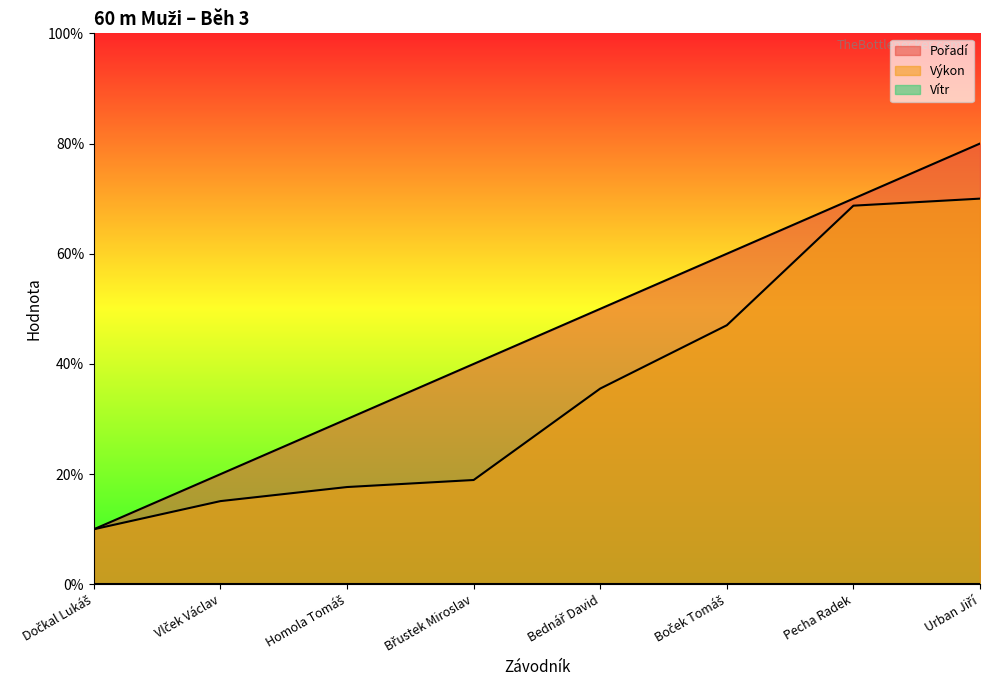

True or false: Pořadí has more than 0 points higher than both neighbors.

False